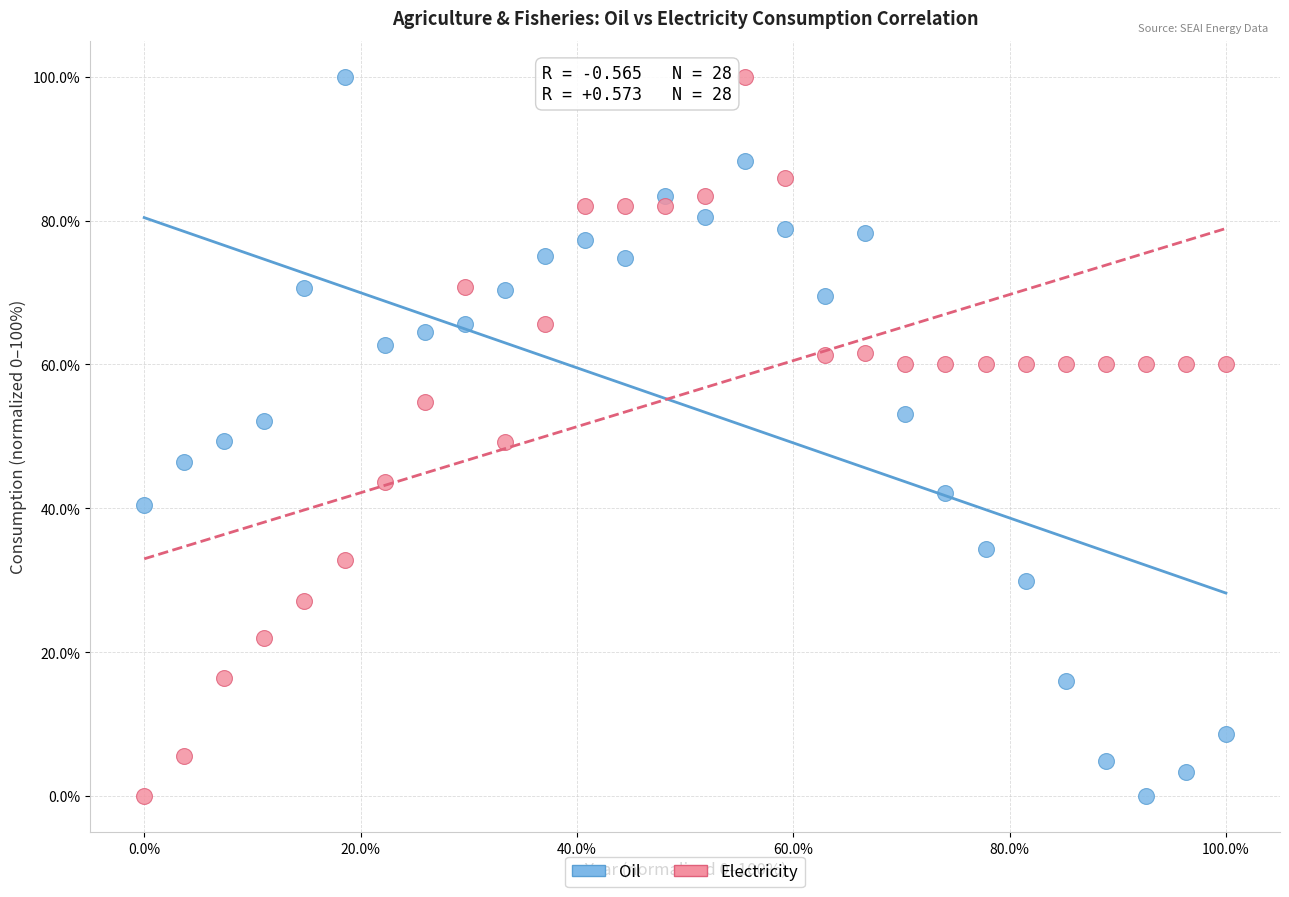

Across all data points, what is the range of Y values (max minus min)?

100.0